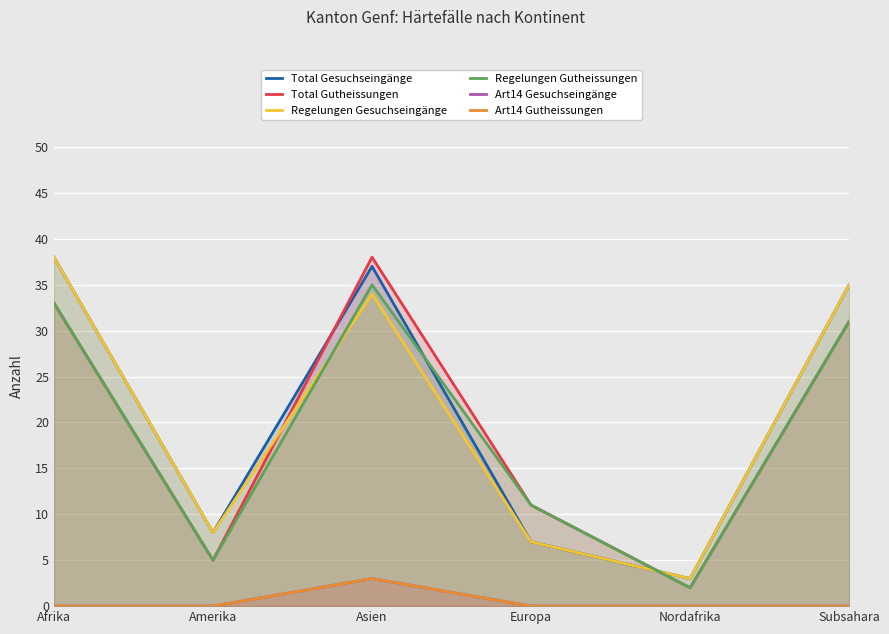

What is the sum of all Total Gesuchseingänge values?

128